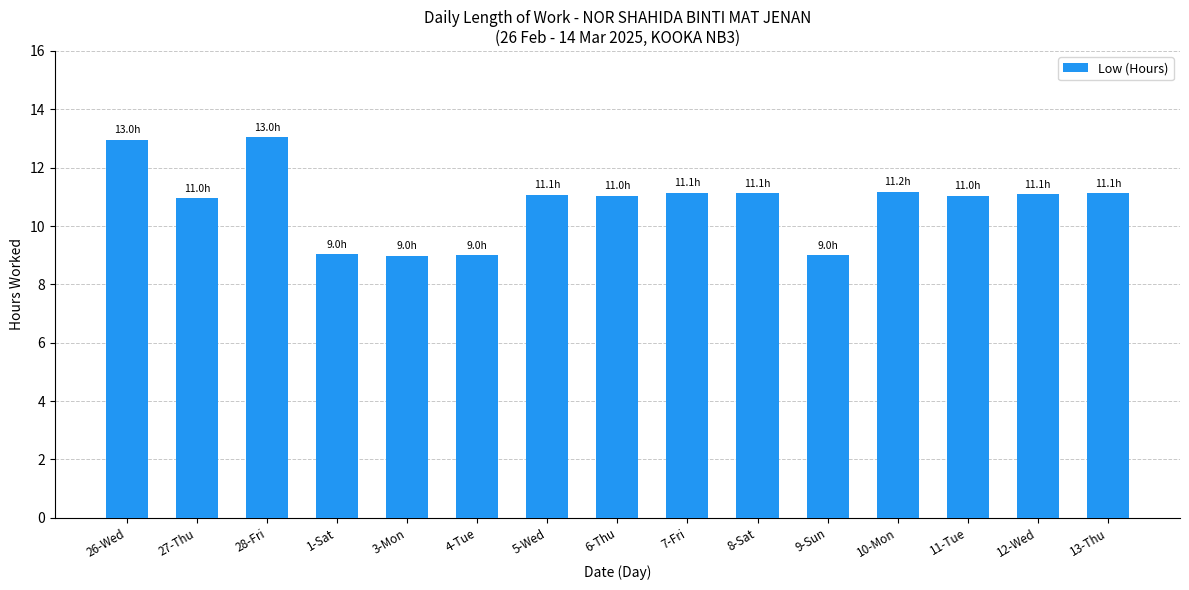

What is the greatest value displayed?

13.0